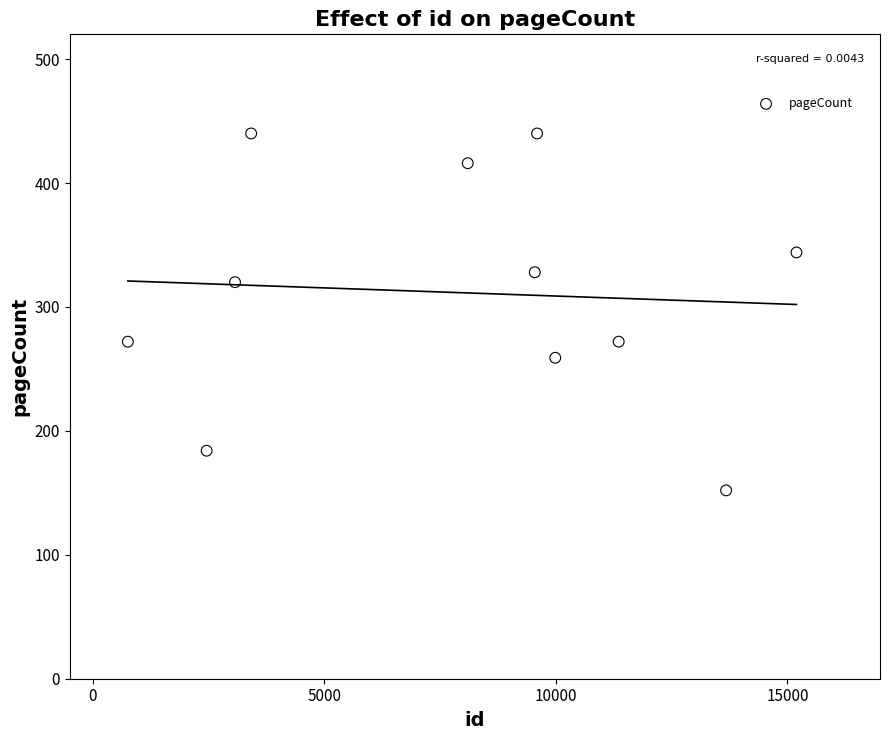

What is the average X value?

7922